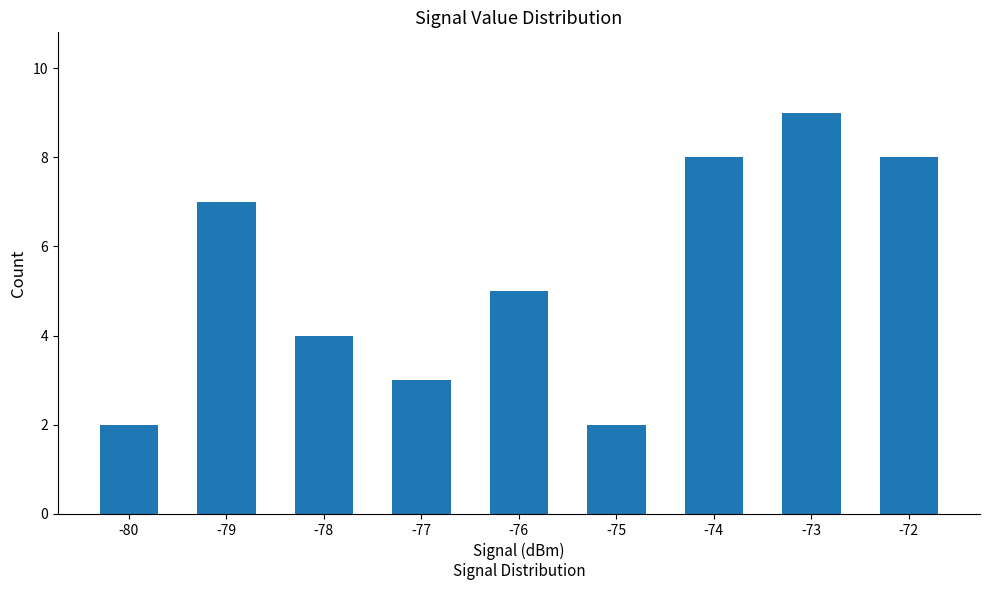

How many bars are there in total?

9